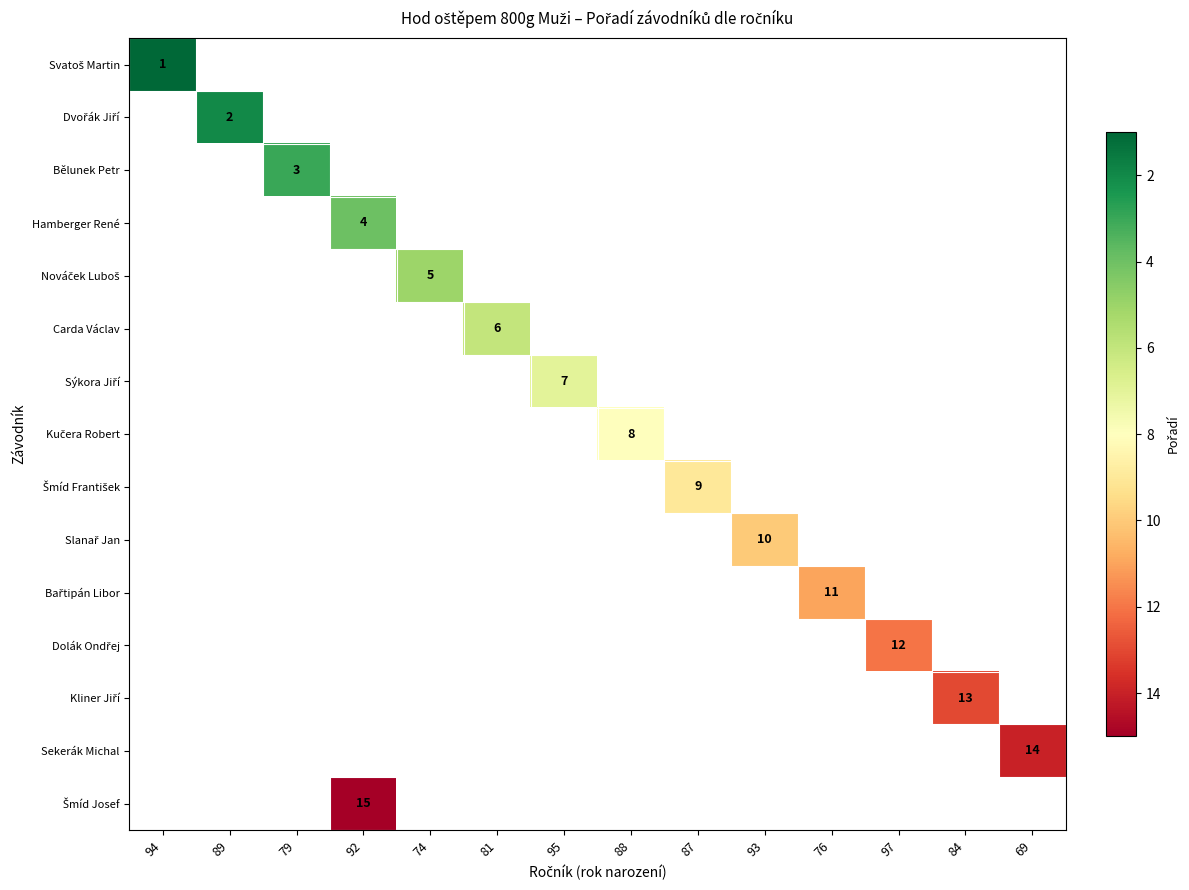

Which has a higher value, 89 or 97?

97